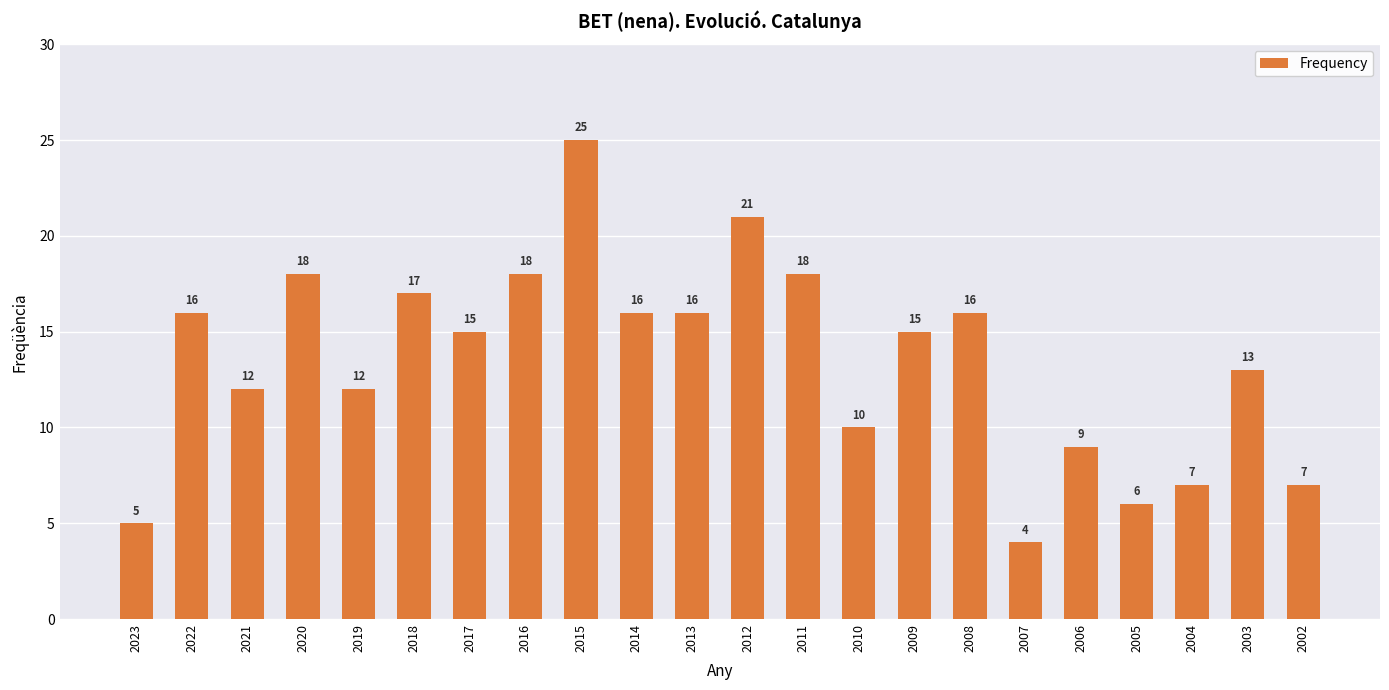

What is the maximum value shown in the chart?

25